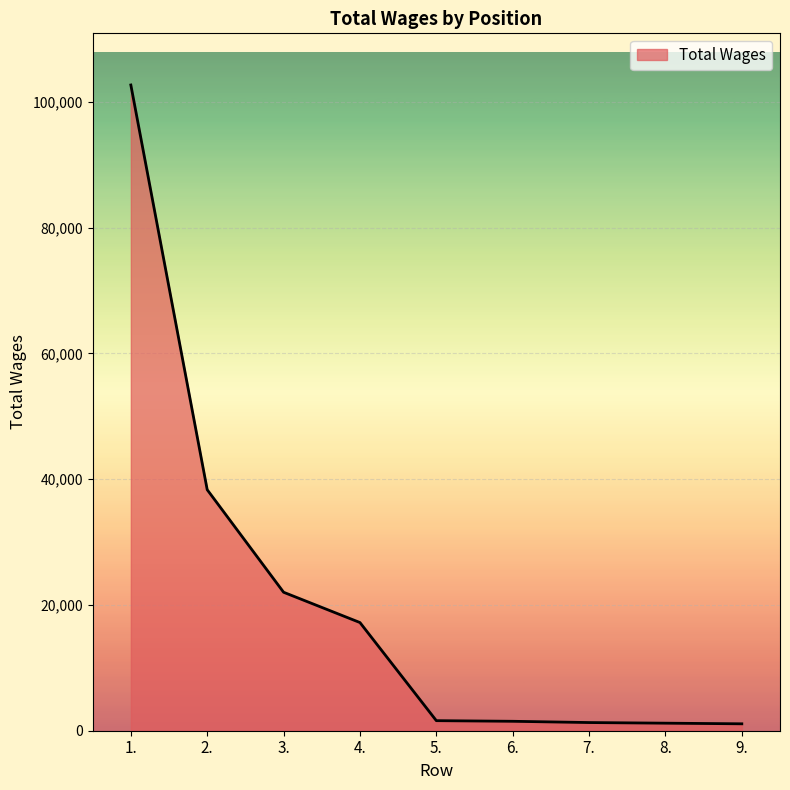

What position from the left is 2.?

2